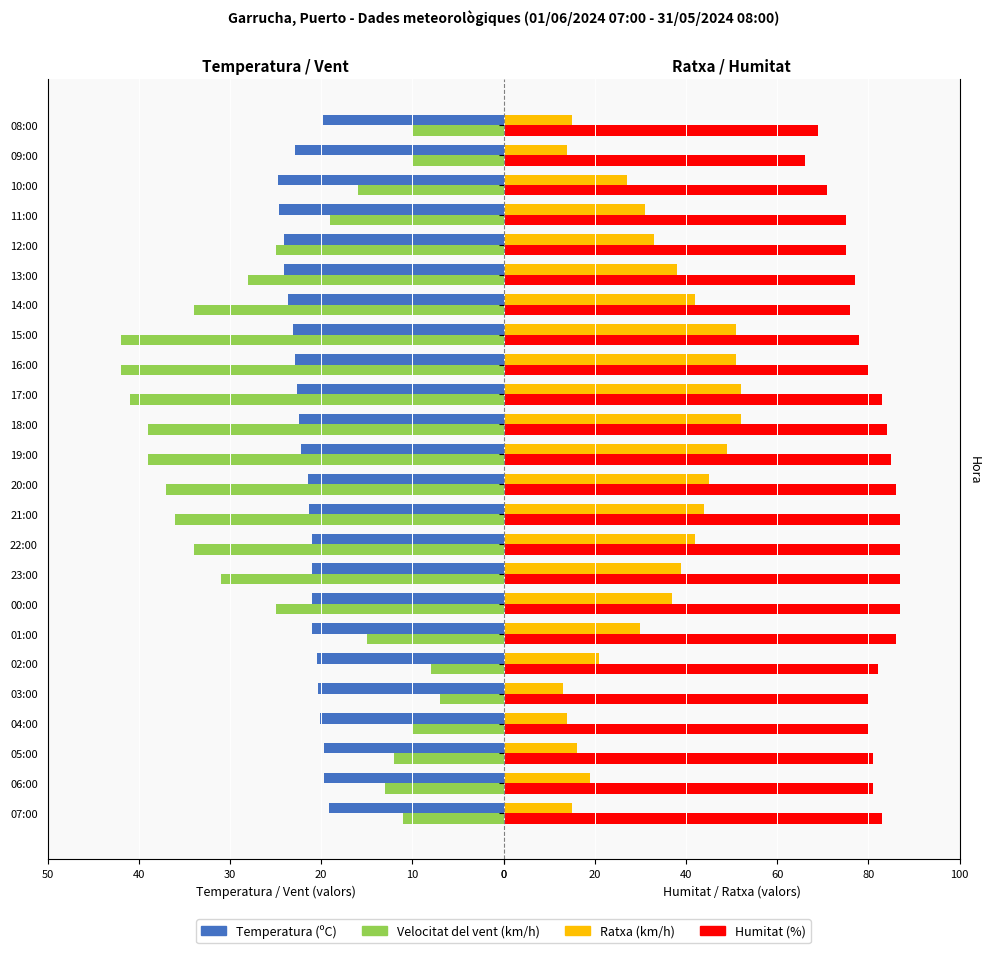

What is the lowest value of the Ratxa (km/h) series?

13.0